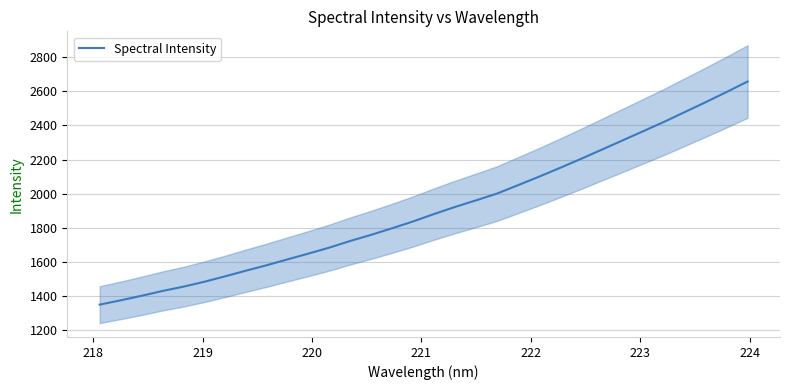

What is the maximum value for Spectral Intensity?

2656.8